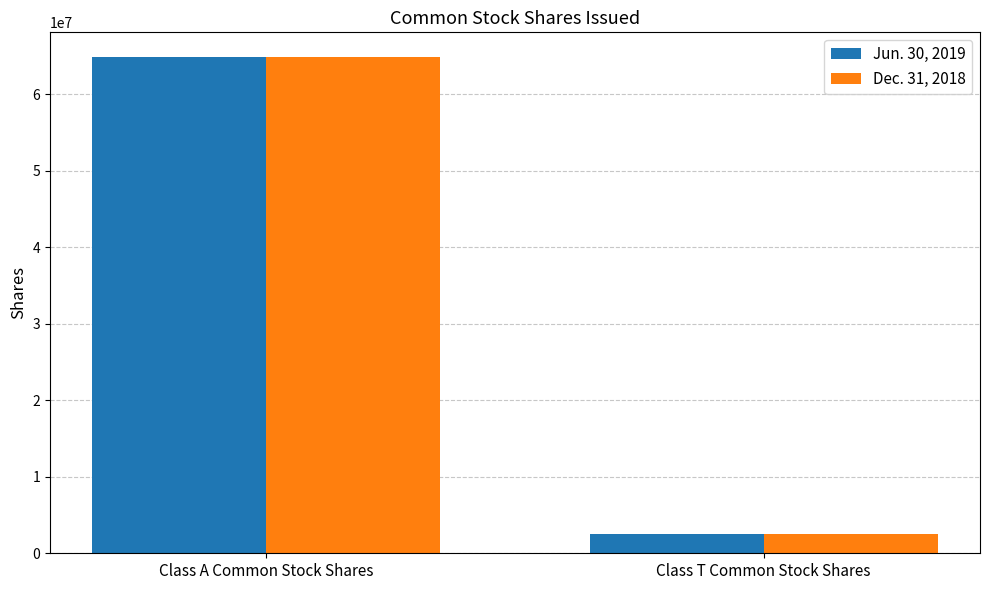

Reading left to right, transcribe all the data shown in this chart.

Jun. 30, 2019: 64814479	2557333
Dec. 31, 2018: 64838403	2548436